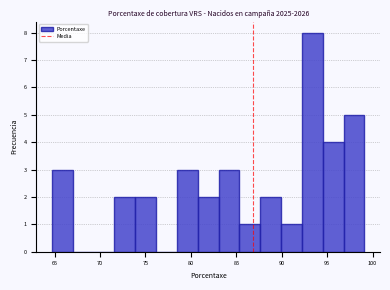

Reading left to right, list every bar in this chart as the range it spans on the x-axis followed by its height. Neither the bar edges nor the heights are printed on the chart, so give them approximately, as read against the axes.

64.5 to 67.0: 3
67.0 to 69.5: 0
69.5 to 71.5: 0
71.5 to 74.0: 2
74.0 to 76.0: 2
76.0 to 78.5: 0
78.5 to 81.0: 3
81.0 to 83.0: 2
83.0 to 85.5: 3
85.5 to 87.5: 1
87.5 to 90.0: 2
90.0 to 92.0: 1
92.0 to 94.5: 8
94.5 to 97.0: 4
97.0 to 99.0: 5